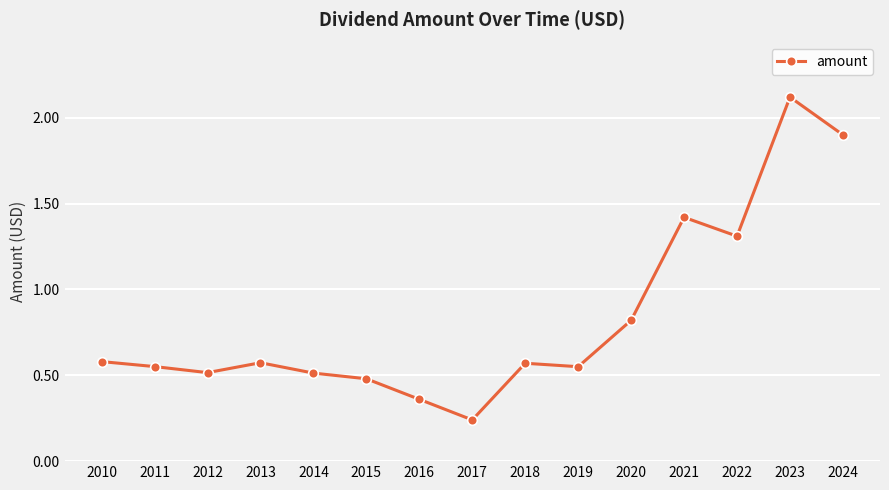

What is the value of the 5th point from the left?

0.5